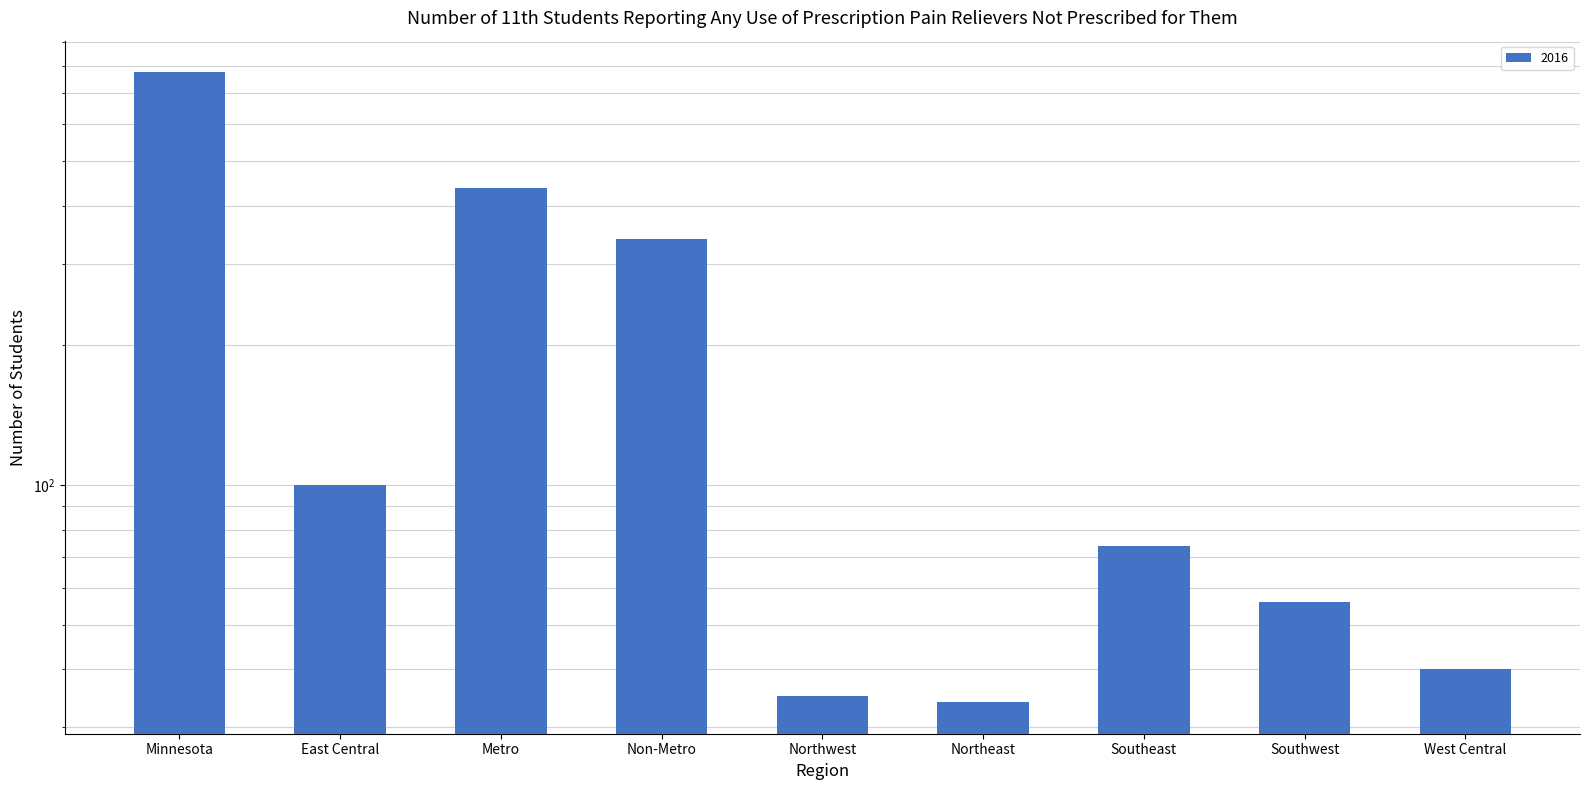

What is the sum of the values at Northwest and Southwest?

91